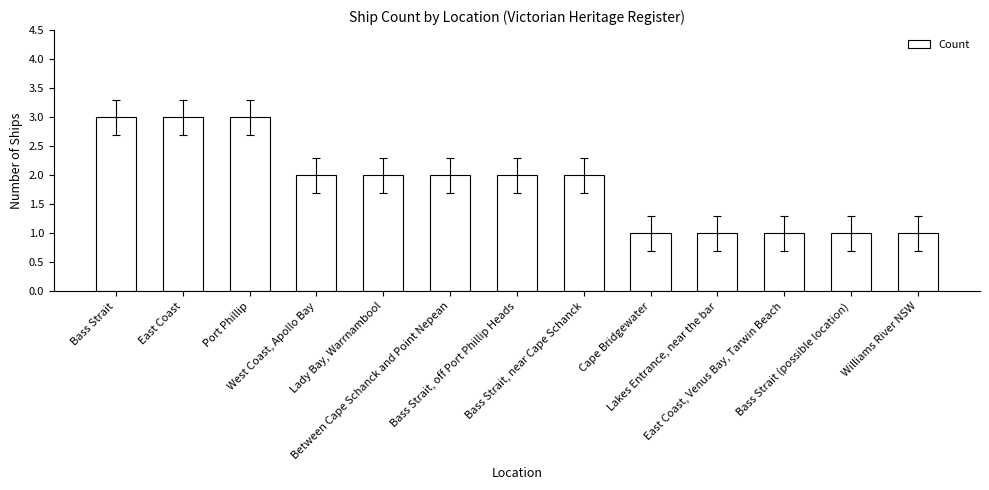

Count the number of data series in this chart.

1